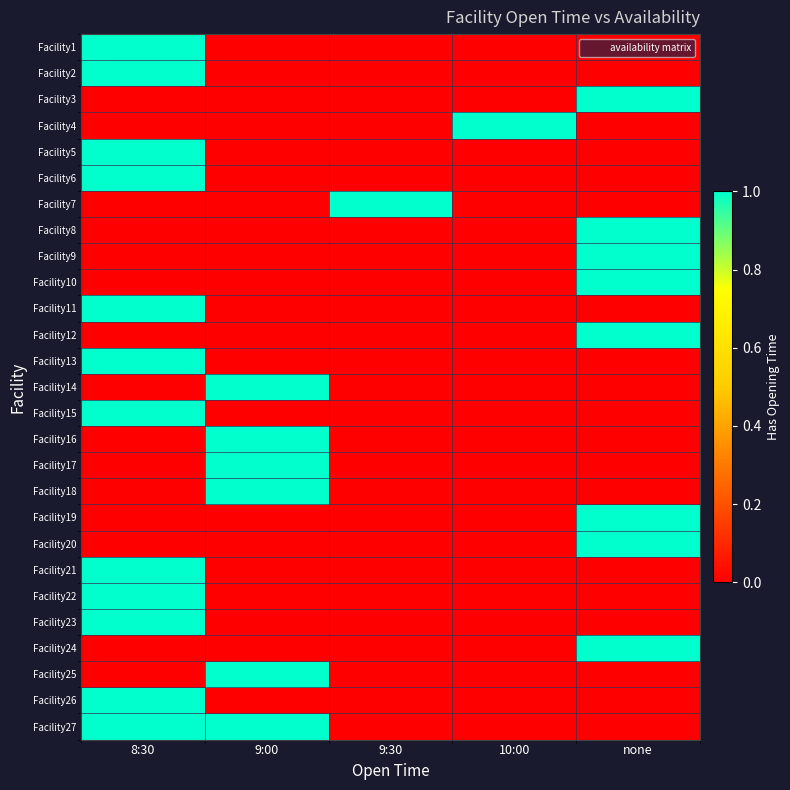

Between none and 10:00, which is larger?

none